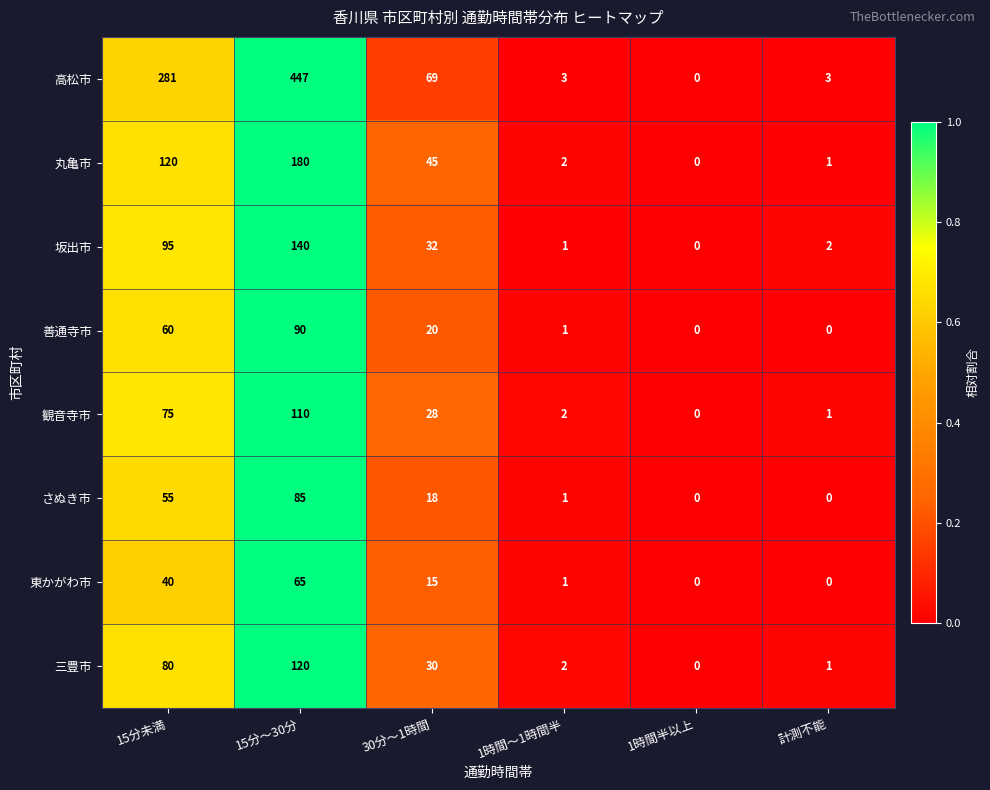

What is the total value across all series at 15分～30分?

1237